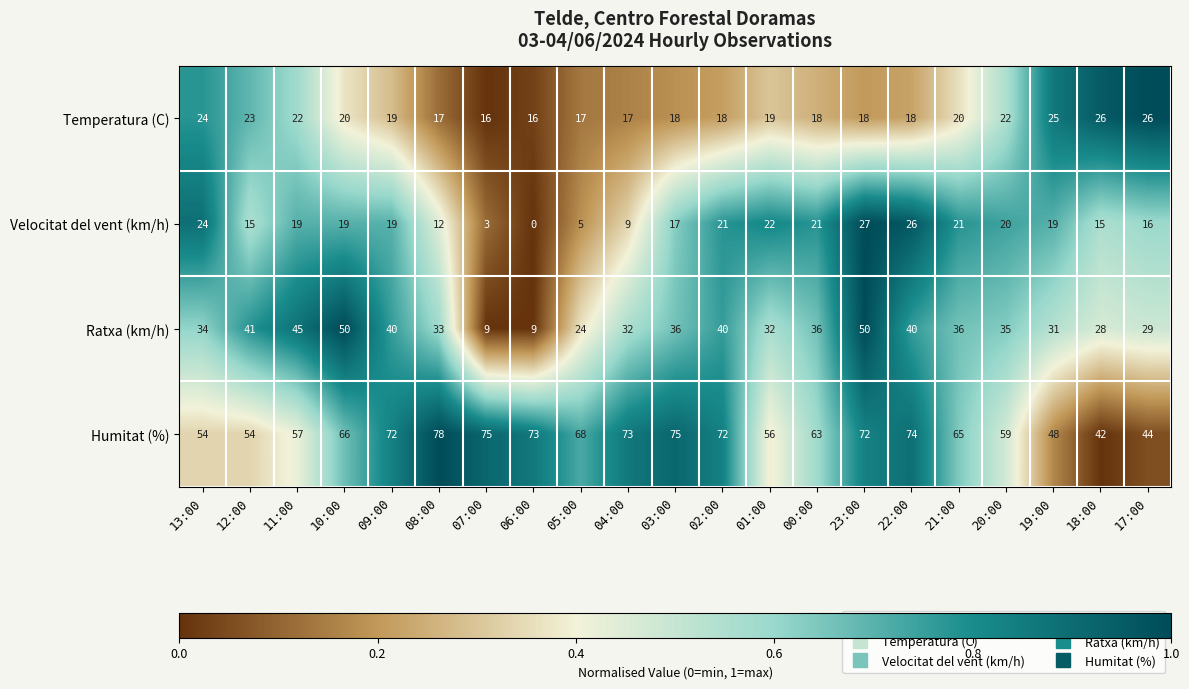

What is the difference between the second highest and minimum values in the Ratxa (km/h) series?

41